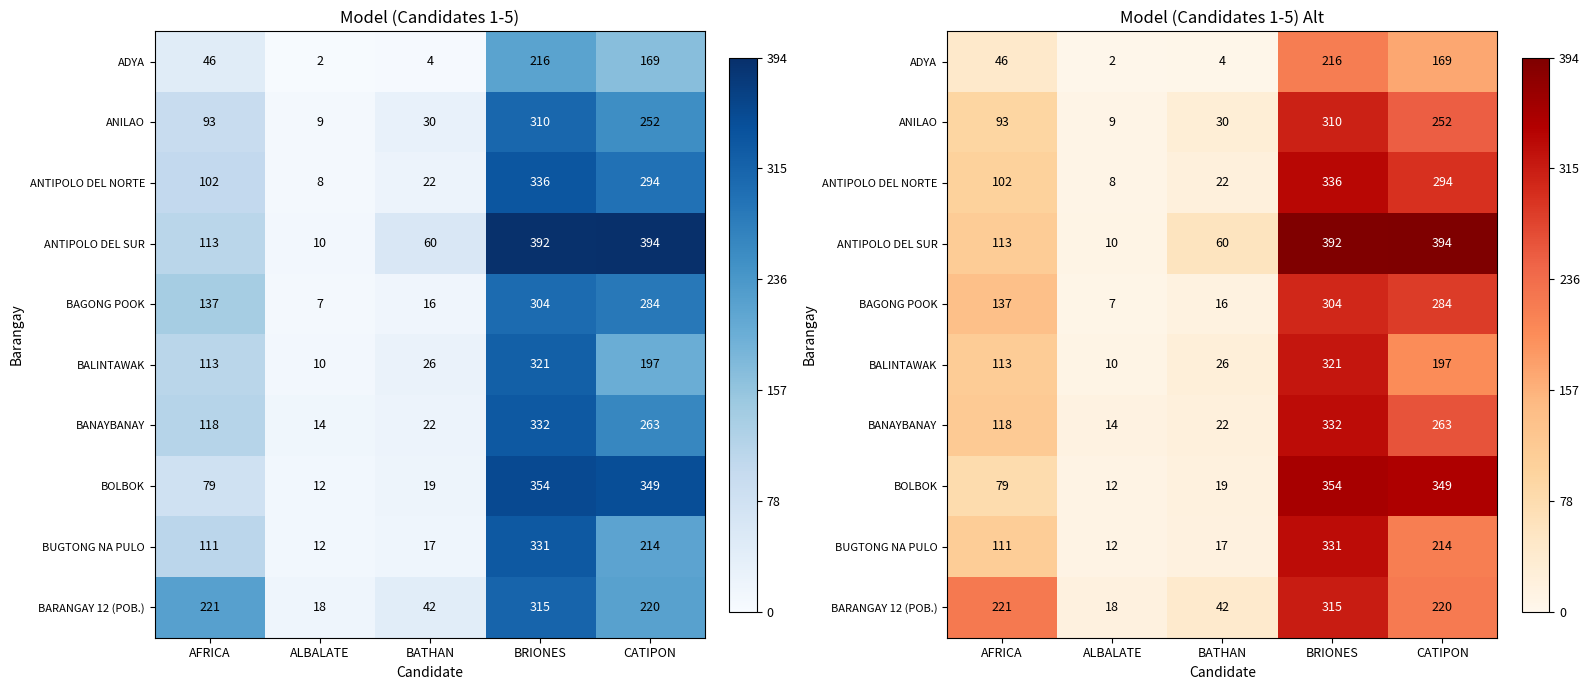

Rank the series at CATIPON from lowest to highest value.

ADYA, BALINTAWAK, BUGTONG NA PULO, BARANGAY 12 (POB.), ANILAO, BANAYBANAY, BAGONG POOK, ANTIPOLO DEL NORTE, BOLBOK, ANTIPOLO DEL SUR